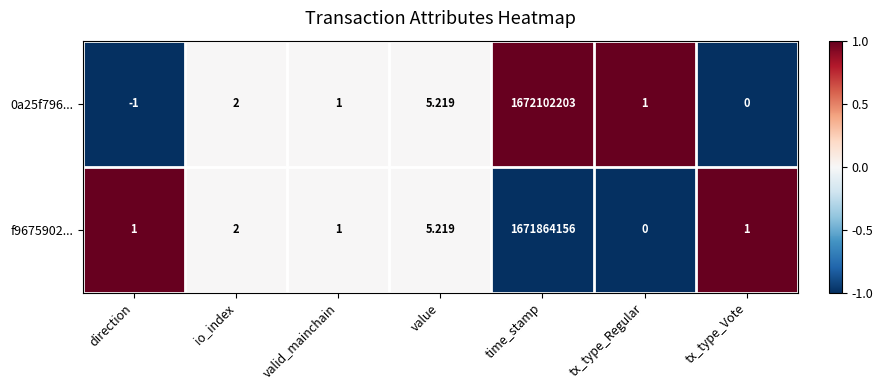

At which label does f9675902... reach its minimum?

tx_type_Regular